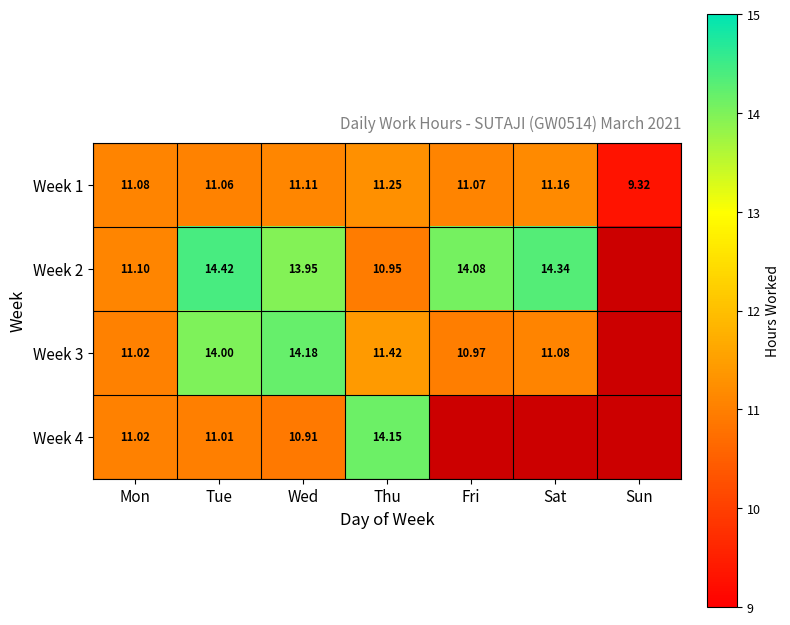

At which category is the sum across all series the highest?

Tue